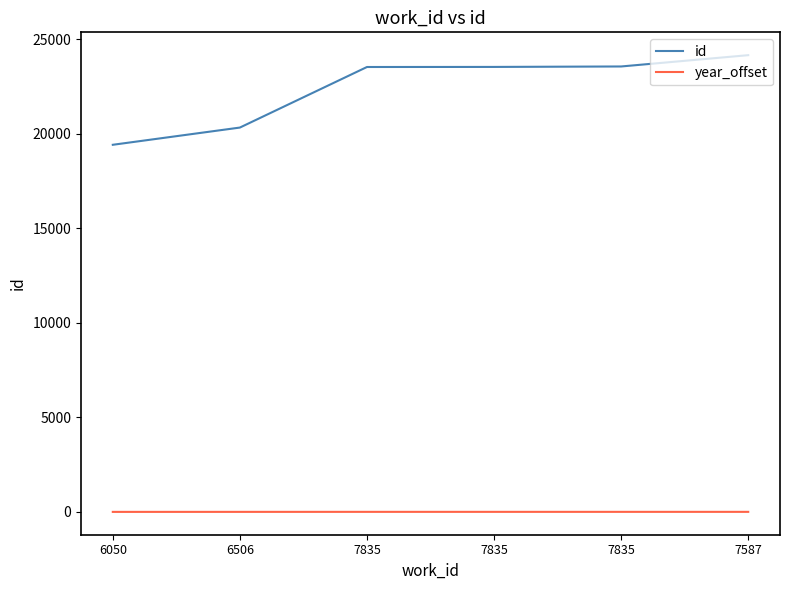

What are all the series names shown in the legend?

id, year_offset